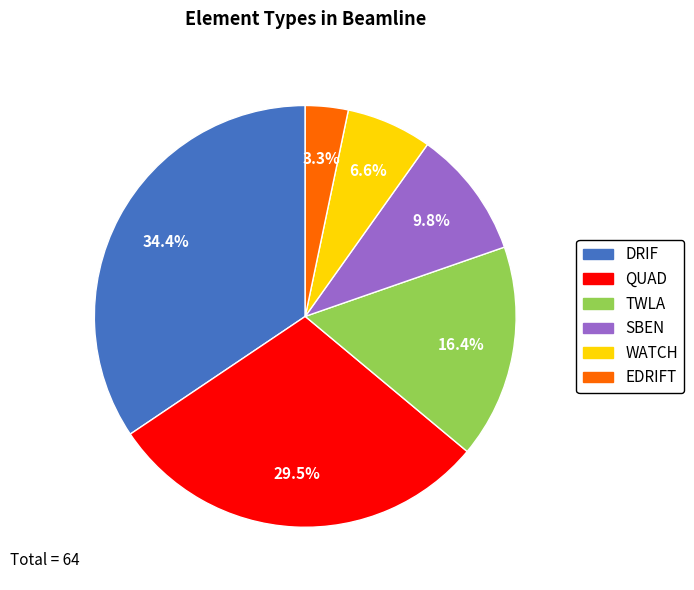

Is there a majority slice in this chart?

No